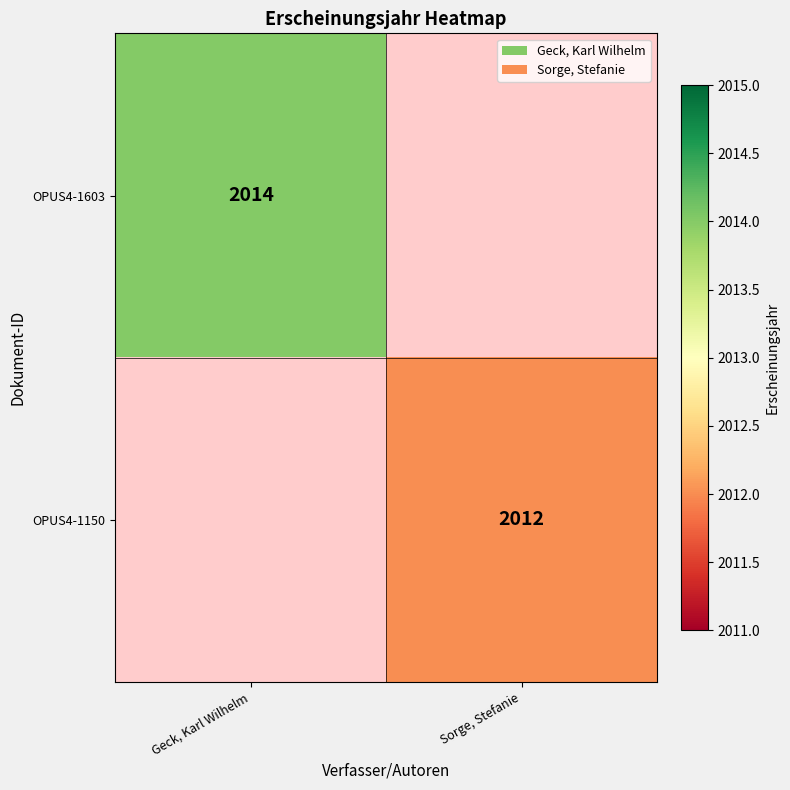

Which category has the lowest value across all series?

Sorge, Stefanie